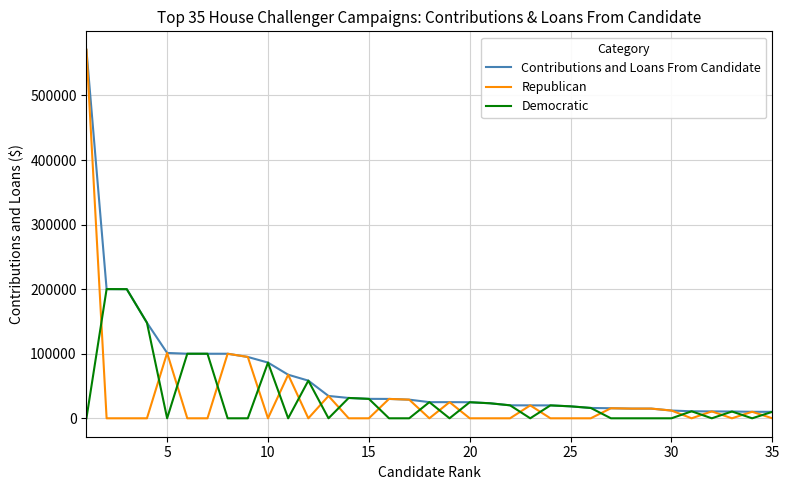

Which series has the largest range (max minus min)?

Republican